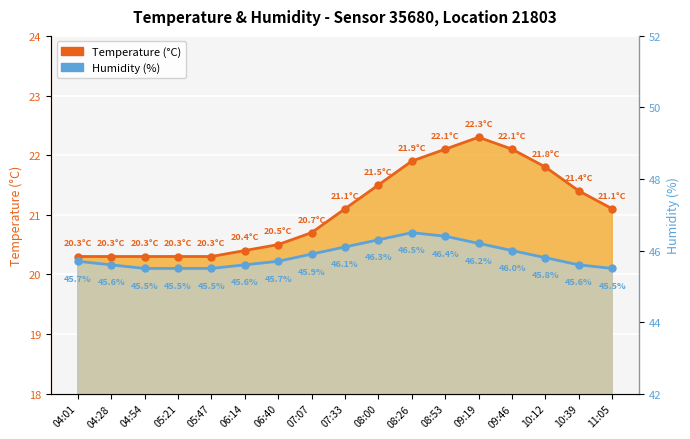

True or false: Humidity (%) has more than 0 points higher than both neighbors.

True